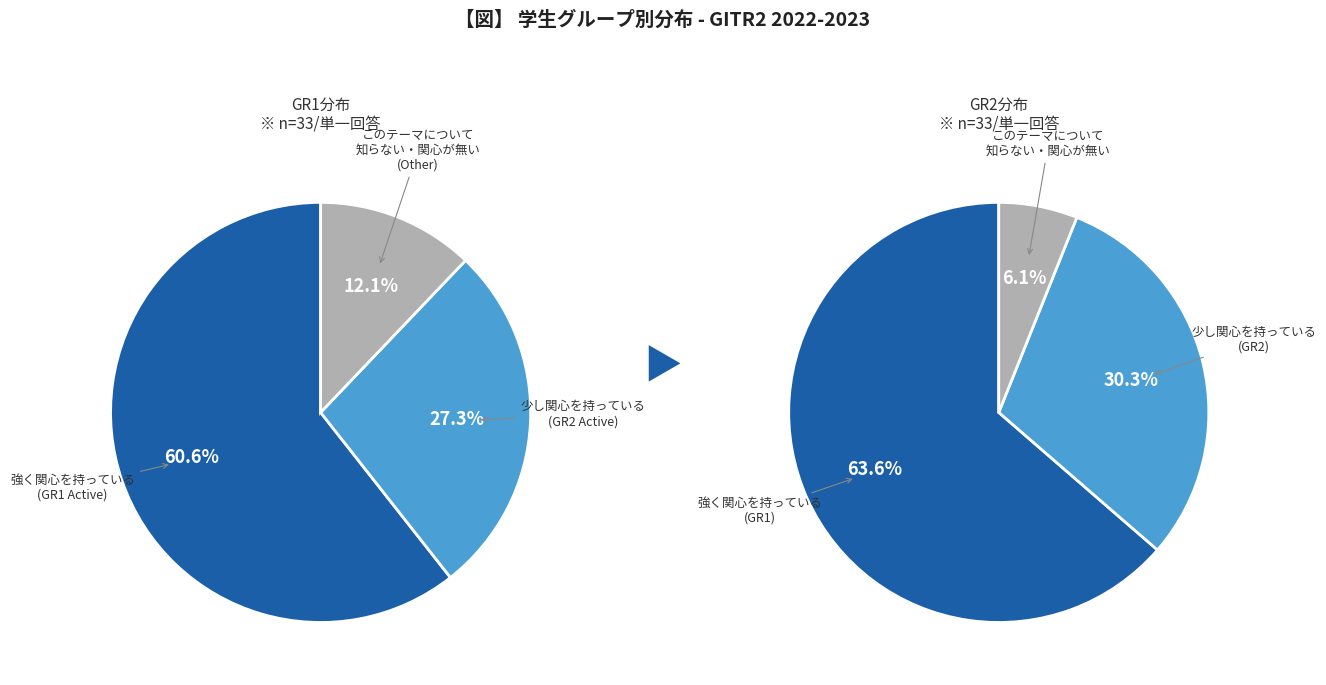

How many slices are in this pie chart?

3